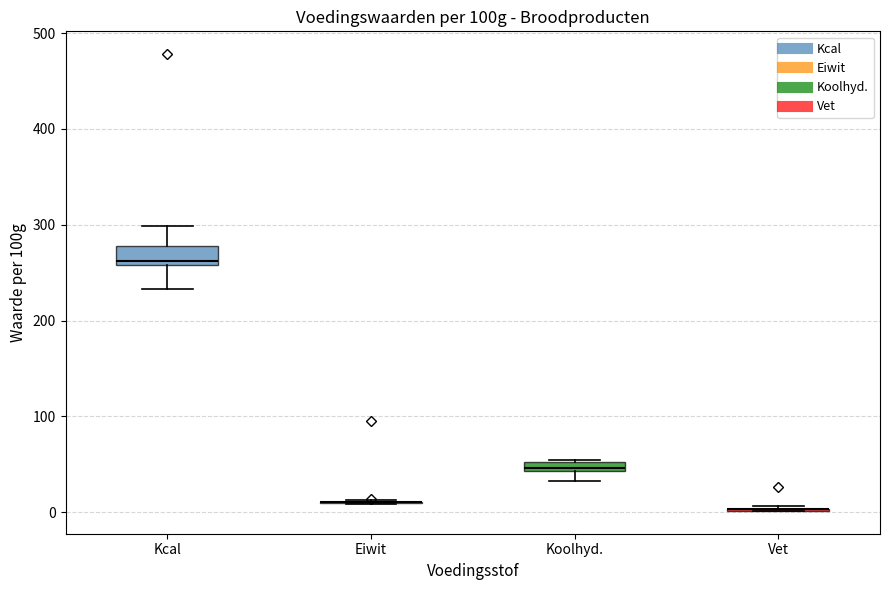

Which box is the tallest, from its lower edge to its upper edge?

Kcal